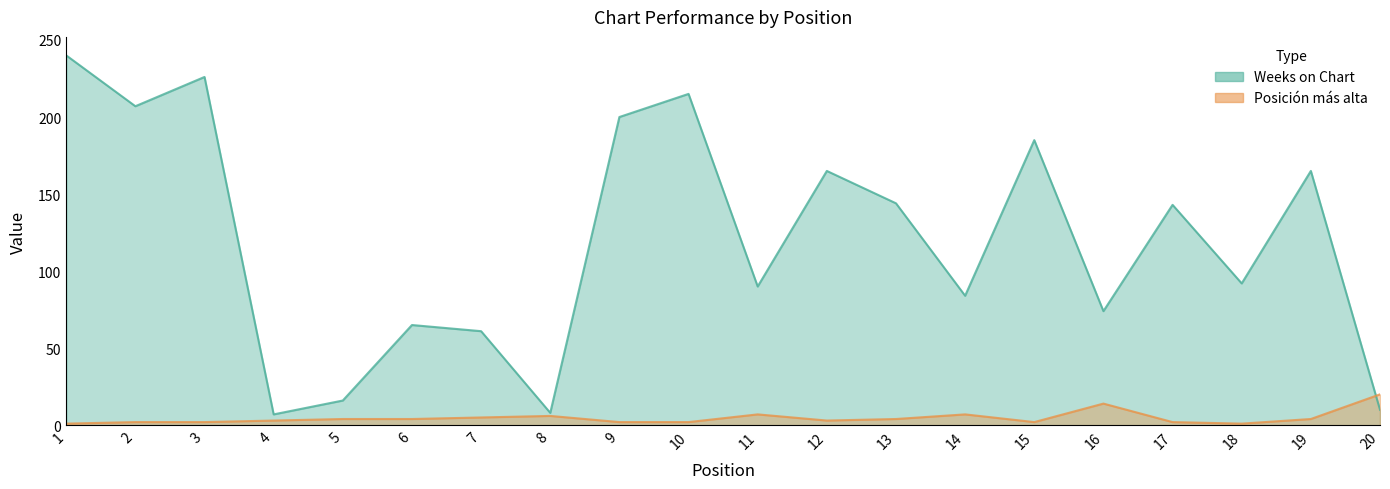

What is the spread (max minus min) of values at 20?

10